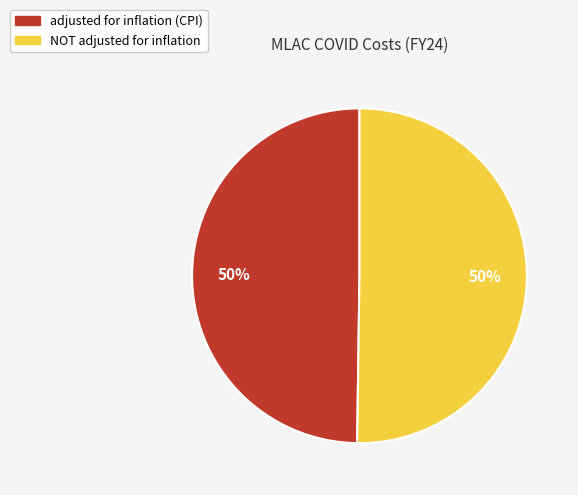

Approximately how many times larger is the value at adjusted for inflation (CPI) compared to NOT adjusted for inflation?

1.0